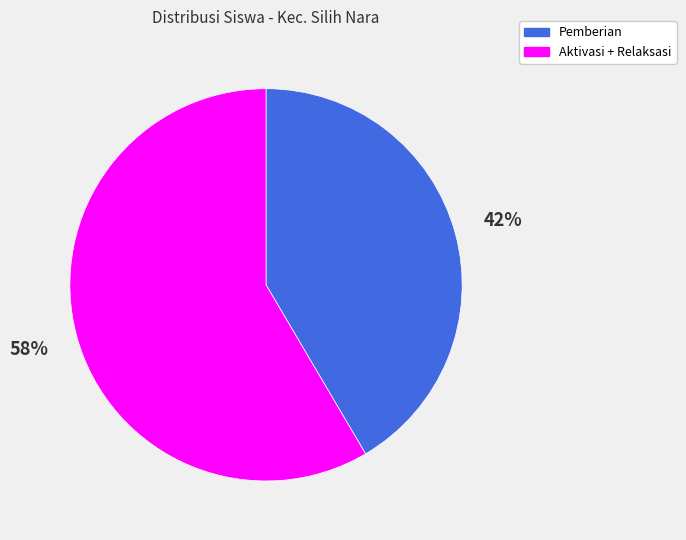

What is the smallest slice in the pie chart?

Pemberian